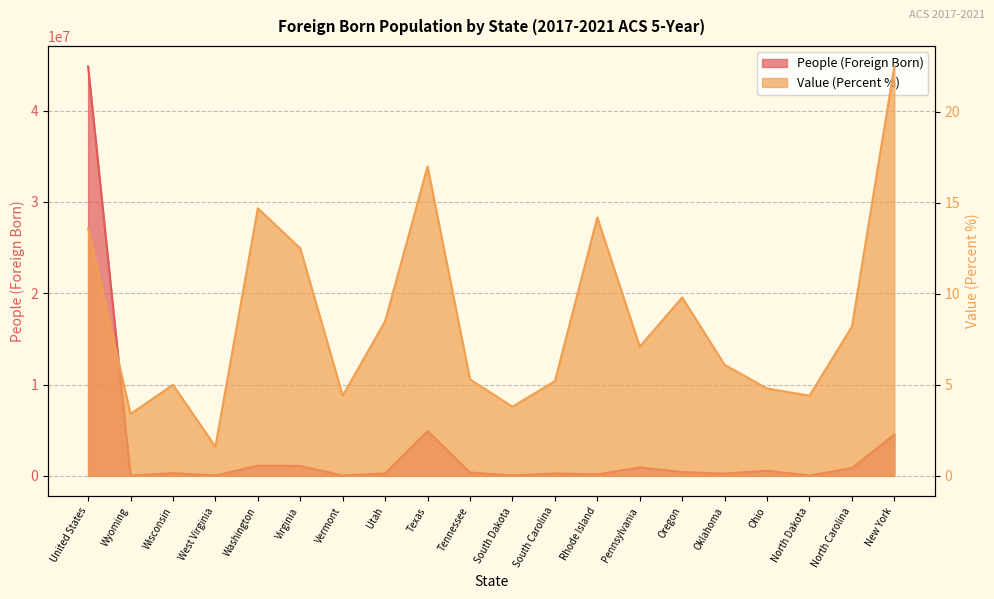

What is the label of the 15th point from the right?

Virginia